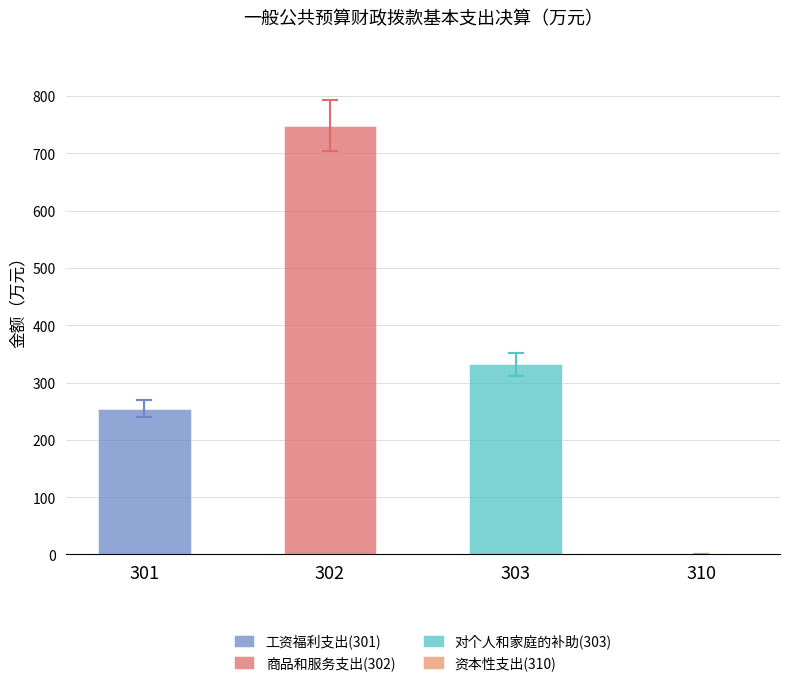

The value of 对个人和家庭的补助 at 商品和服务支出(302) is 0.0. True or false?

True